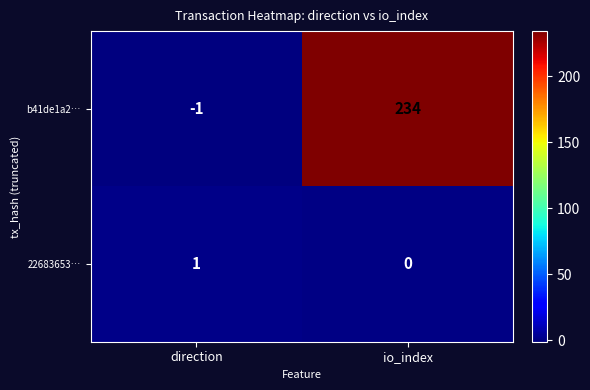

The value of 22683653… at io_index is 0. True or false?

True